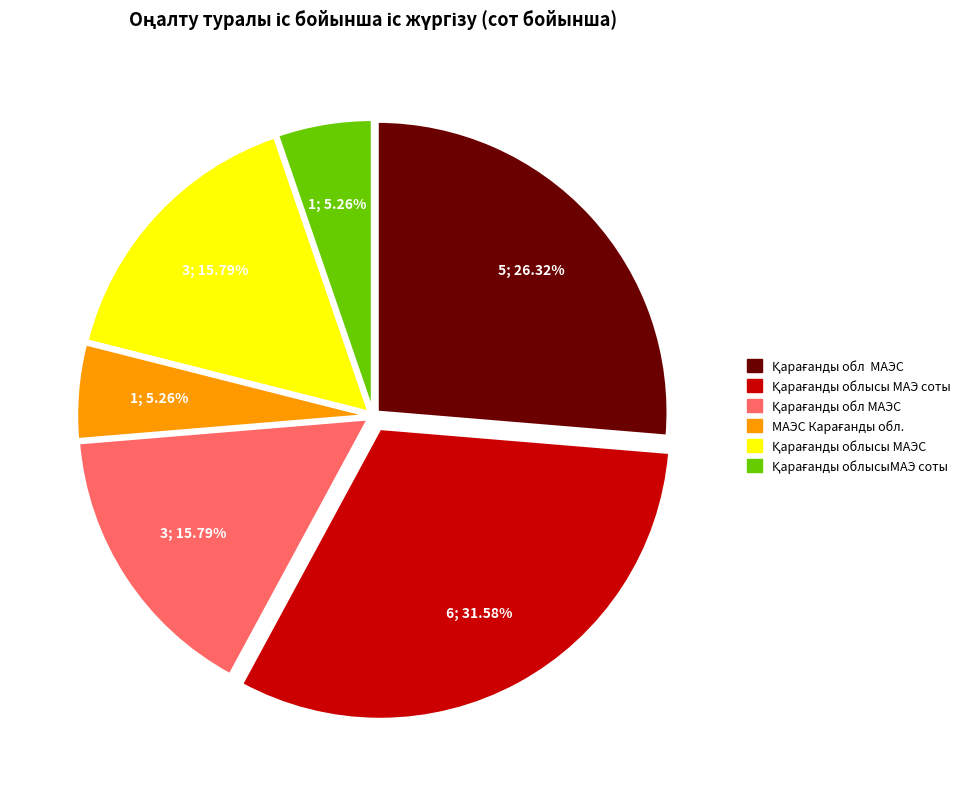

Is there any slice that represents more than half of the pie?

No